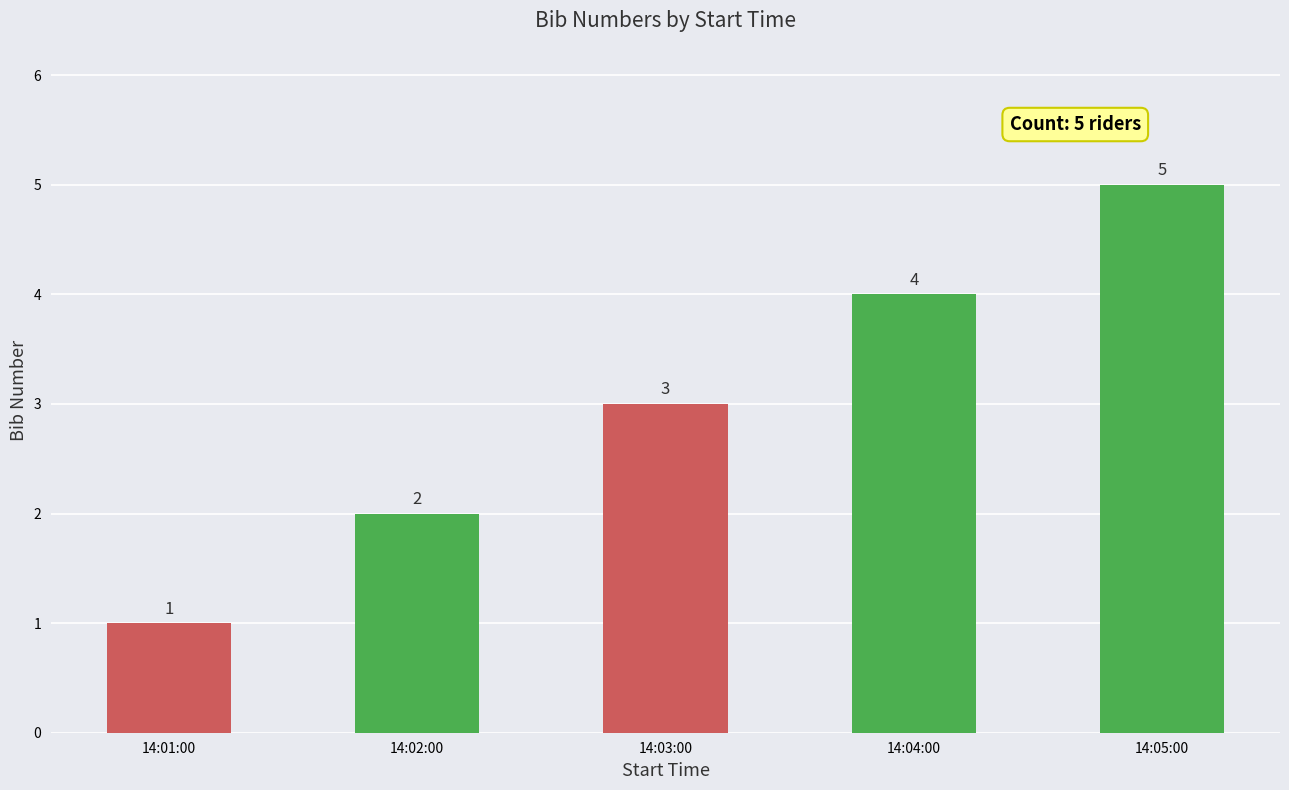

What is the maximum value shown in the chart?

5